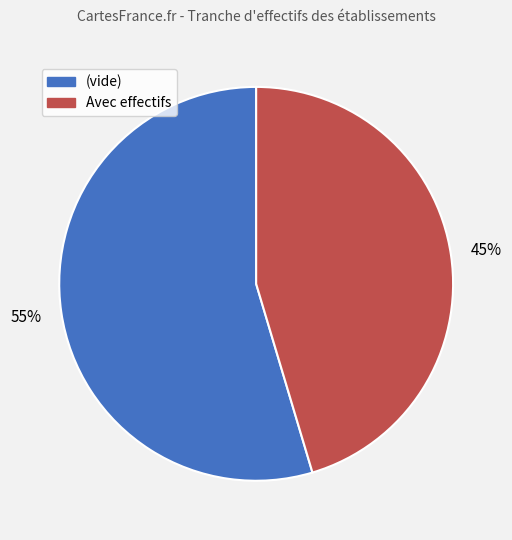

To the nearest percent, what percentage of the pie is Avec effectifs?

45%